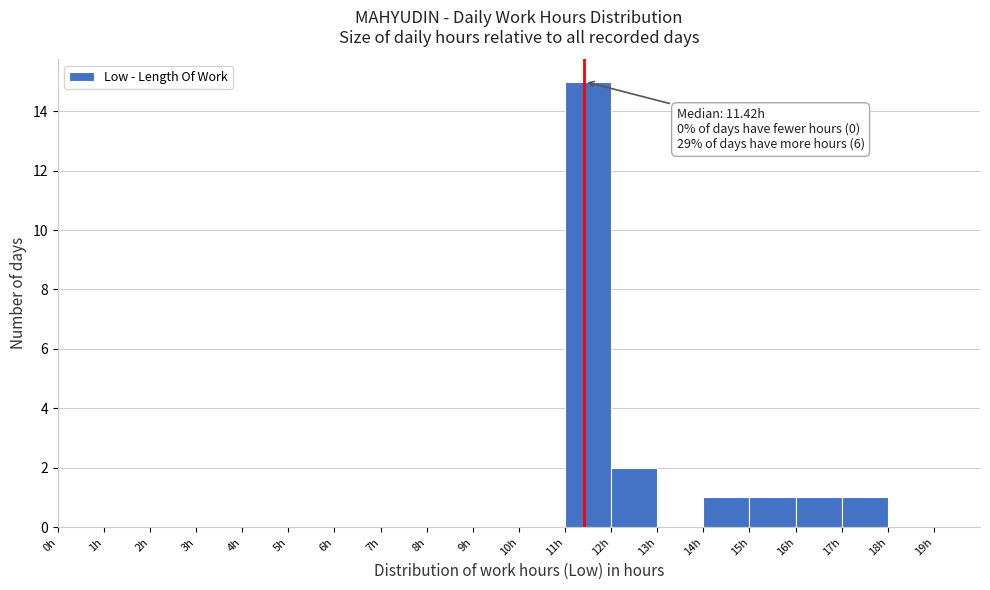

Over which range of the x-axis is the bar tallest?

11 to 12